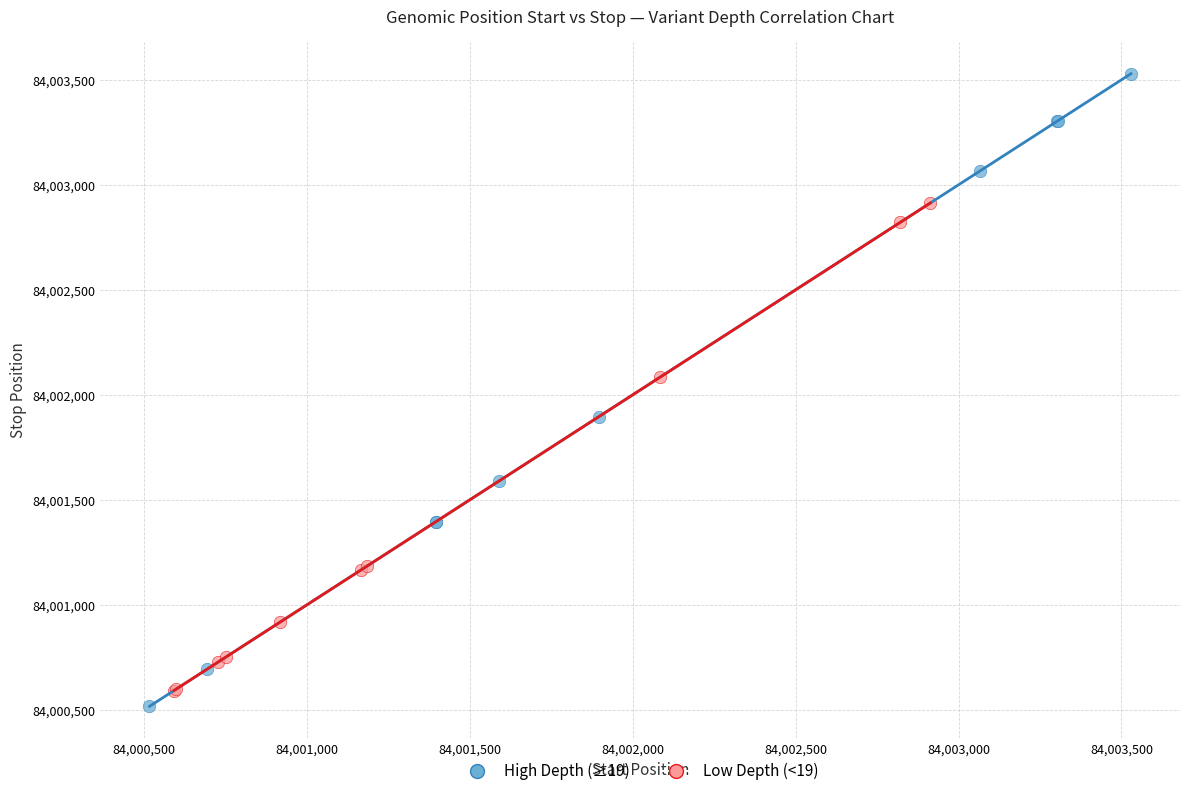

Which series has the widest spread of Y values?

High Depth (≥19)